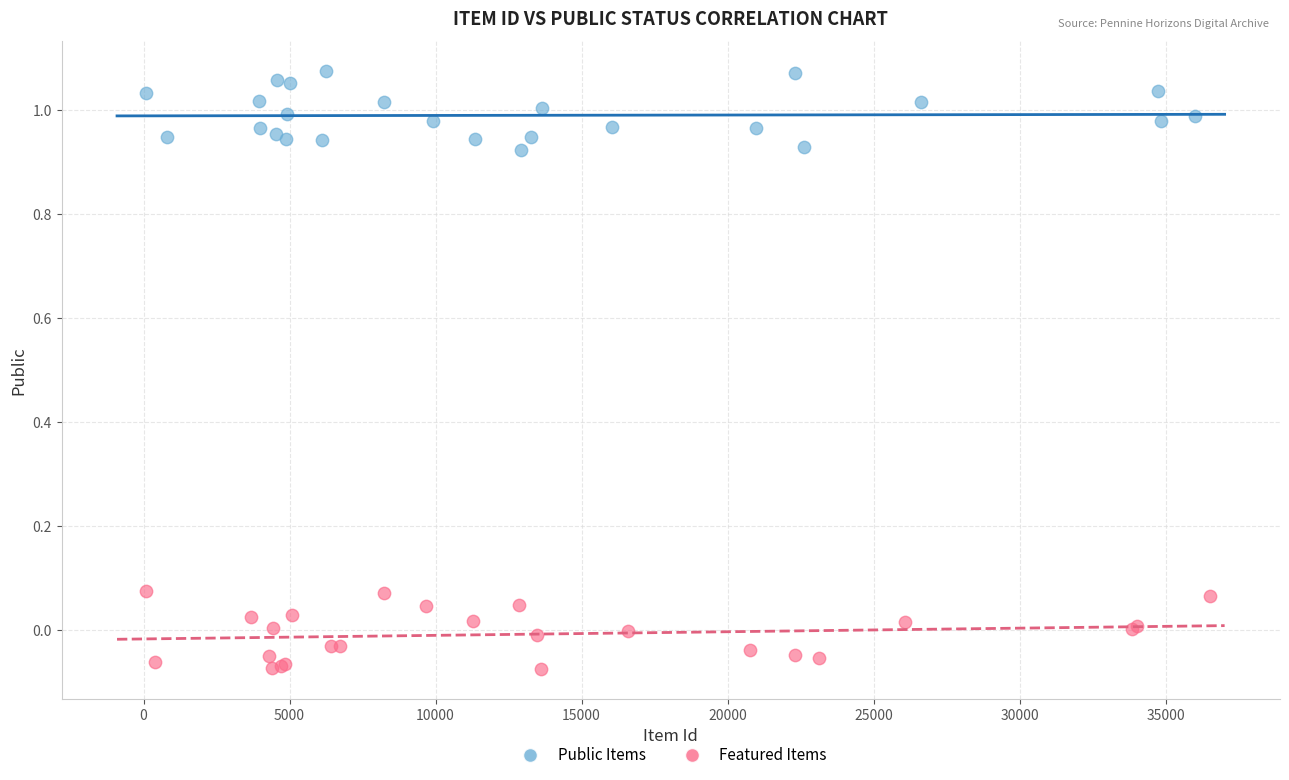

Which series contains the highest Y value?

Public Items